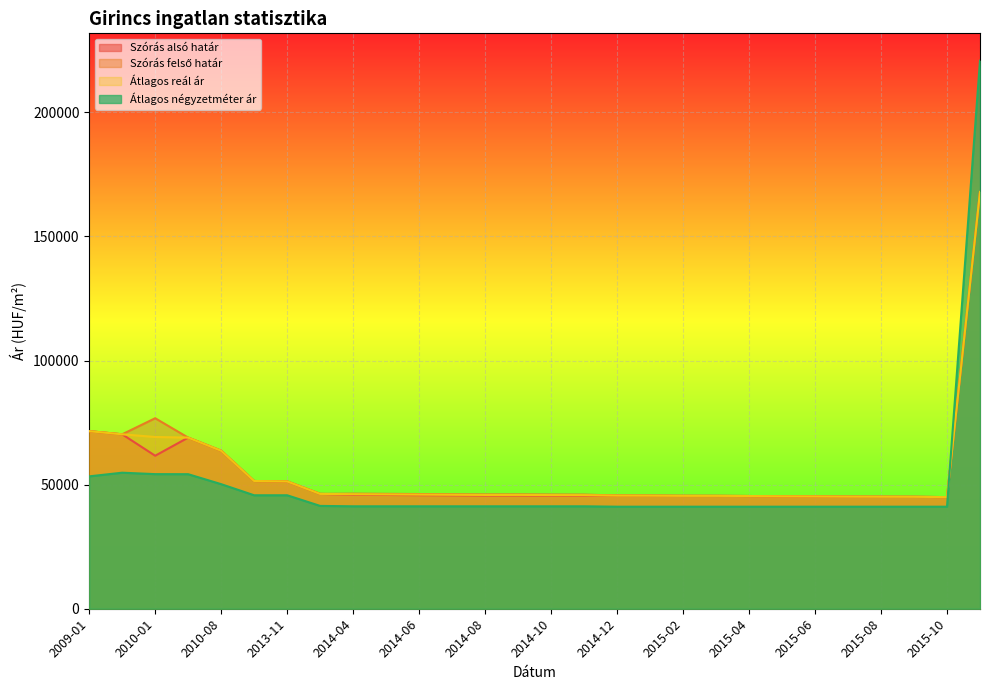

Which series has the widest spread of values?

Átlagos négyzetméter ár